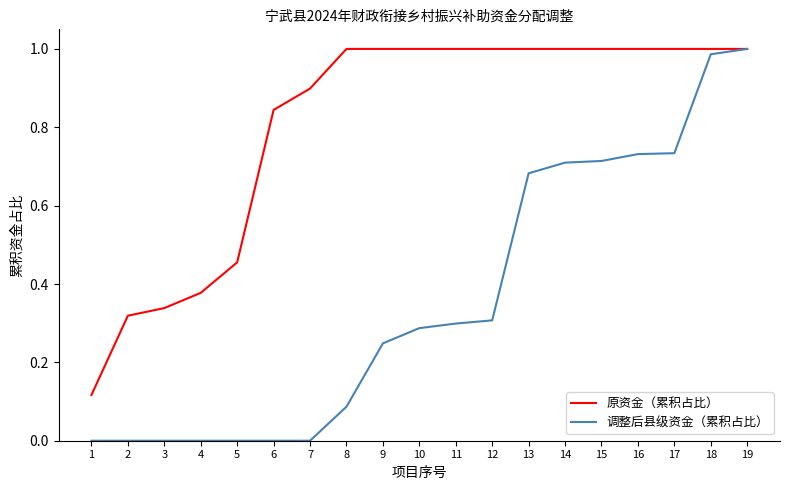

True or false: 调整后县级资金（累积占比） has a value of 0.3 at 10.

True